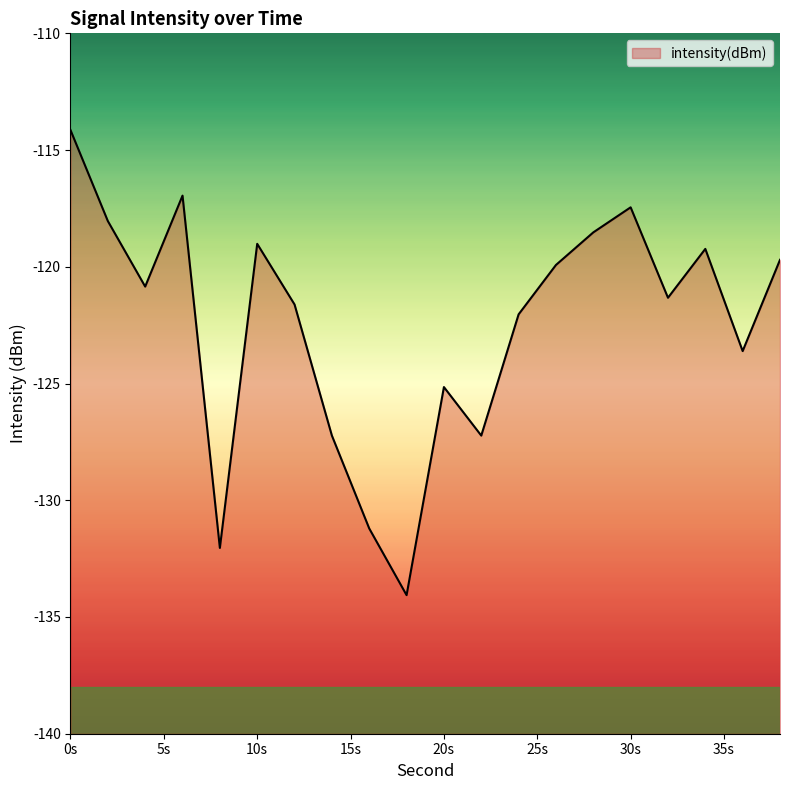

What is the difference between the second highest and minimum values?

17.1